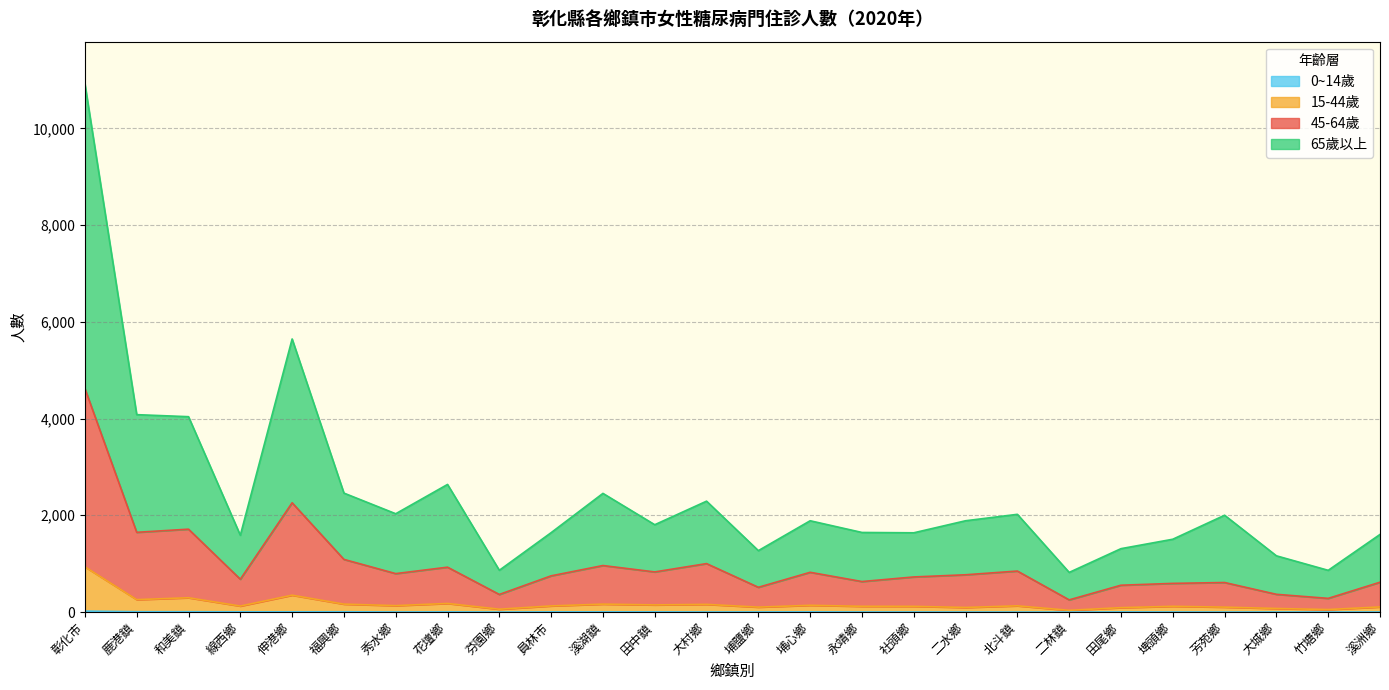

How many interior local valleys does the 45-64歲 series have?

9